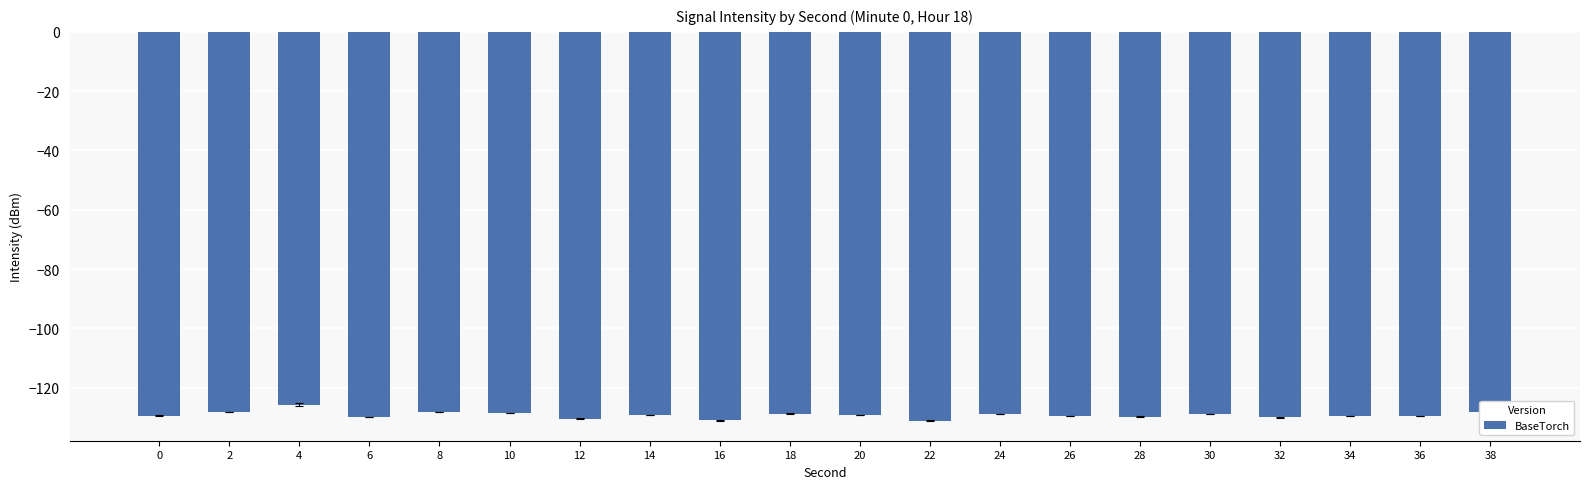

What is the difference between the second highest and second lowest values?

2.8